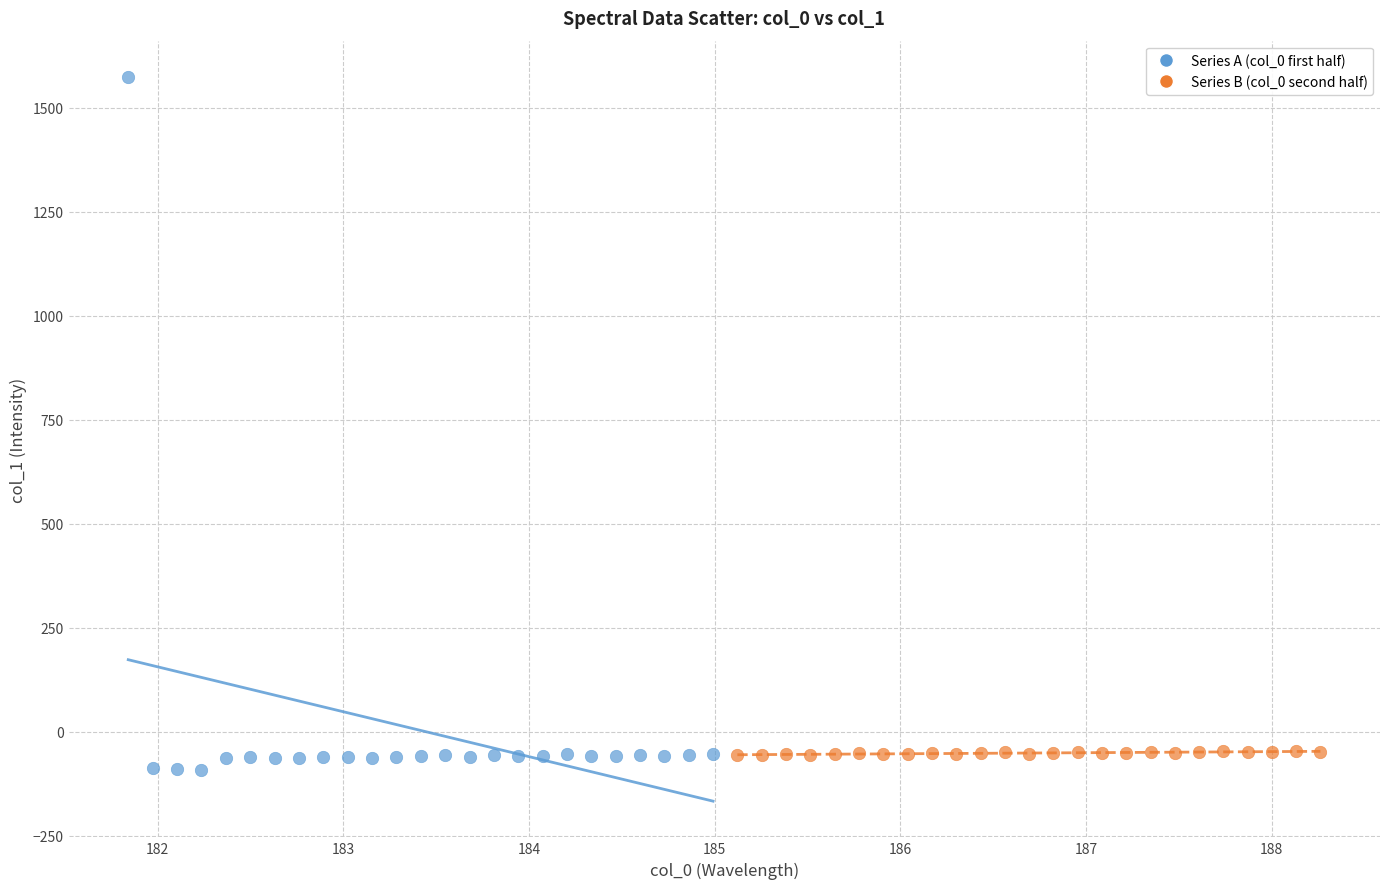

Which series contains the lowest Y value?

Series A (col_0 first half)